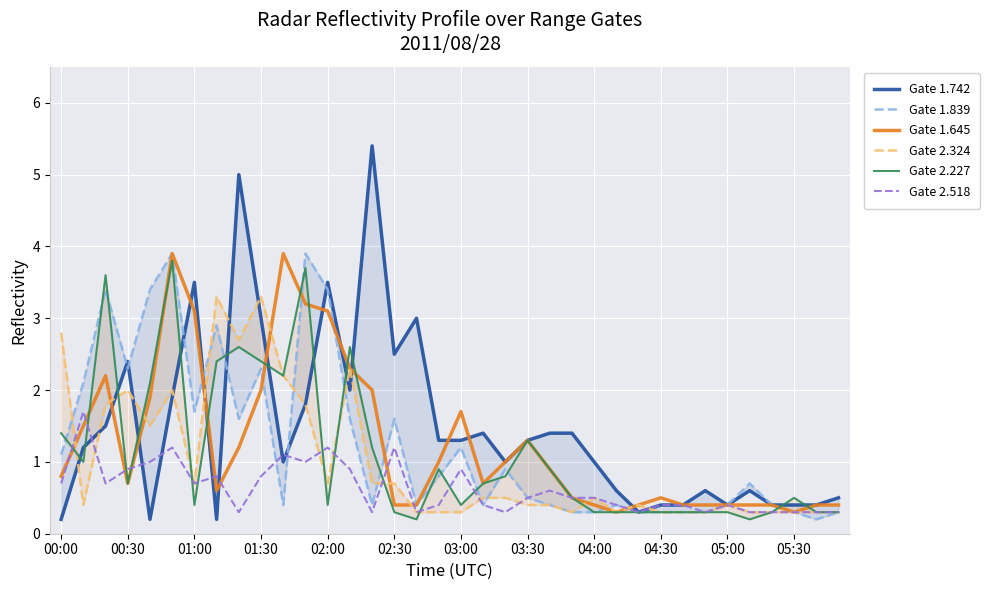

What is the lowest value of the Gate 1.645 series?

0.3